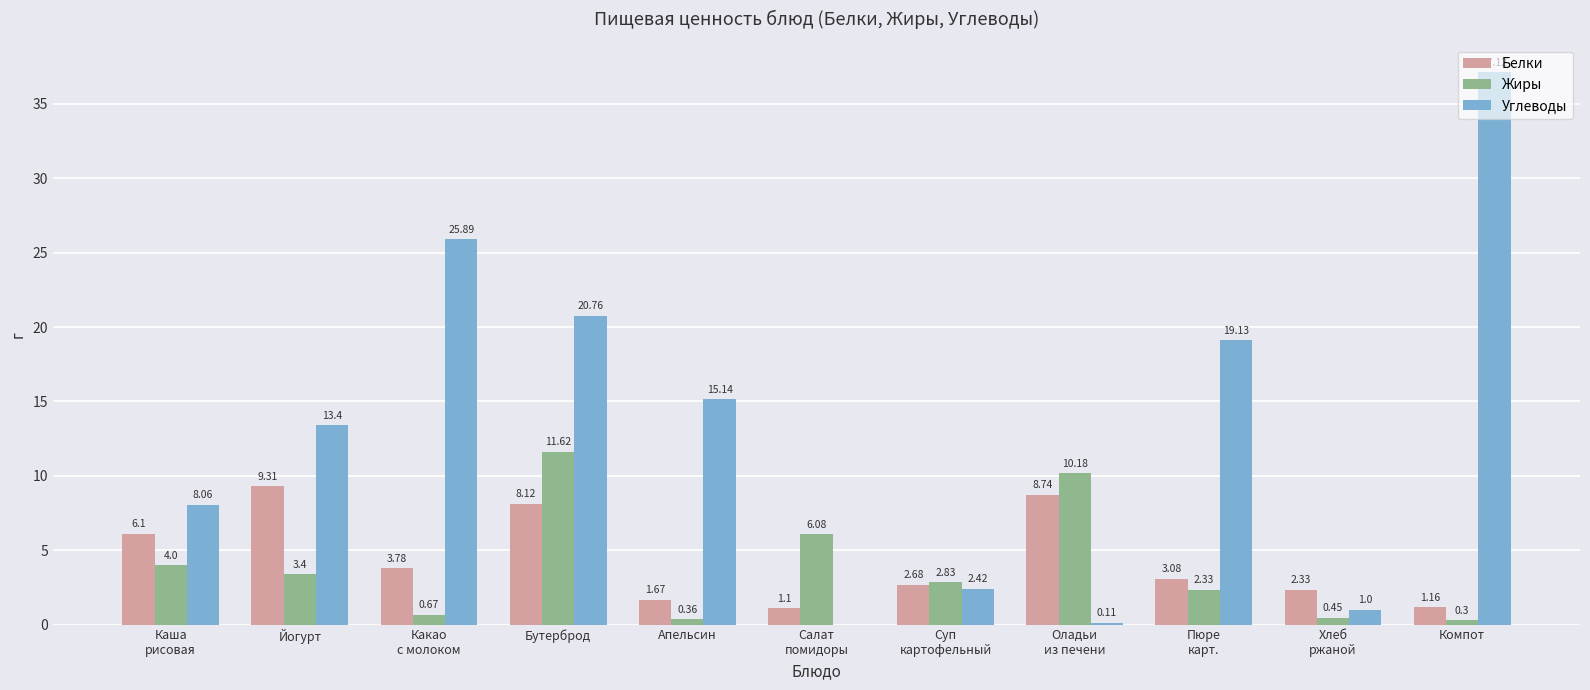

How many groups of bars are there?

11